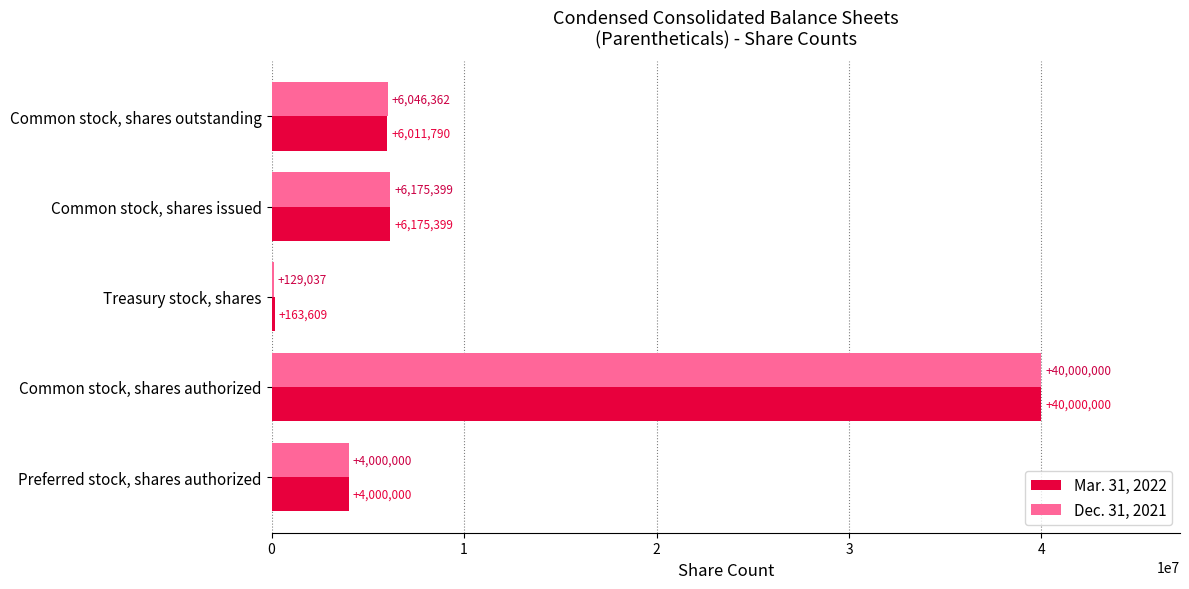

What is the sum of all Mar. 31, 2022 values?

56350798